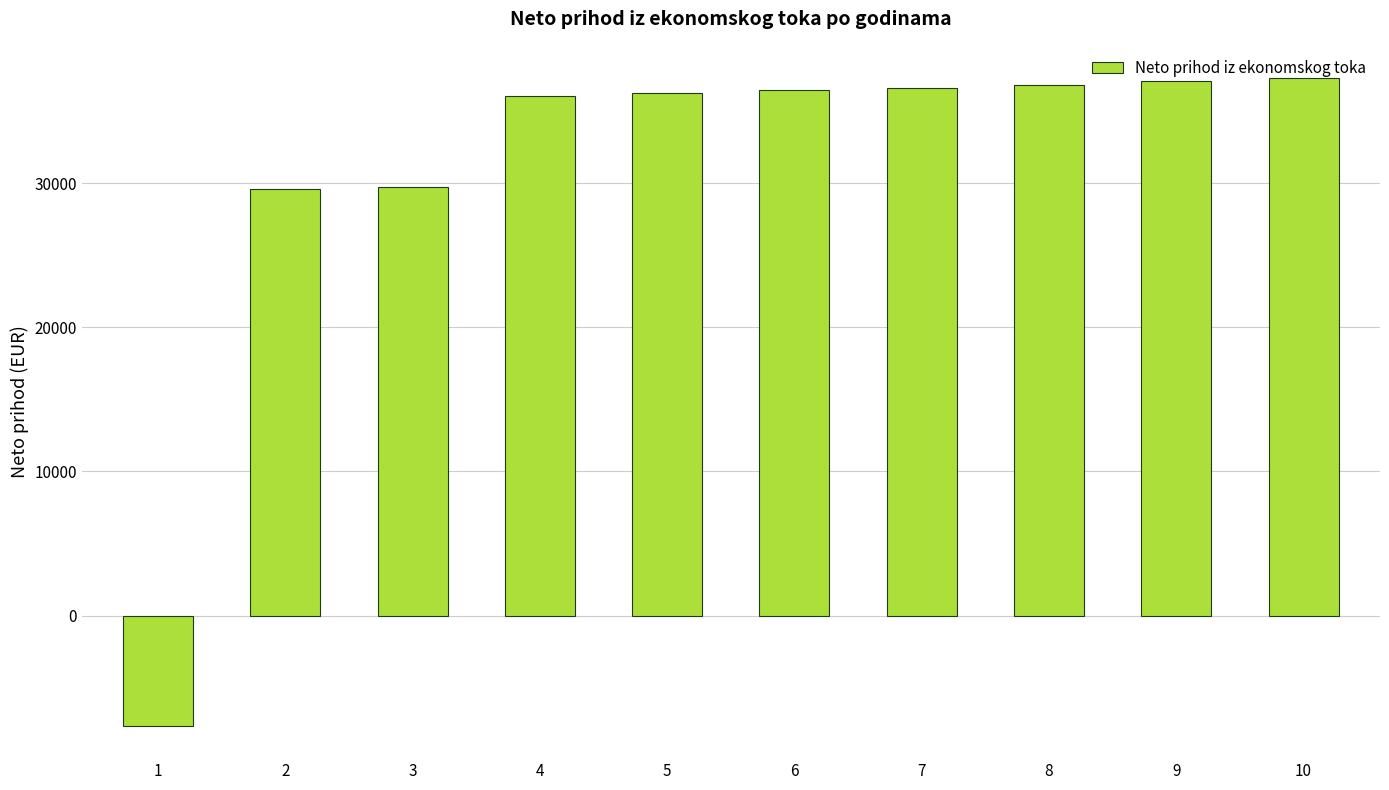

What is the difference between the values at 1 and 3?

37338.8